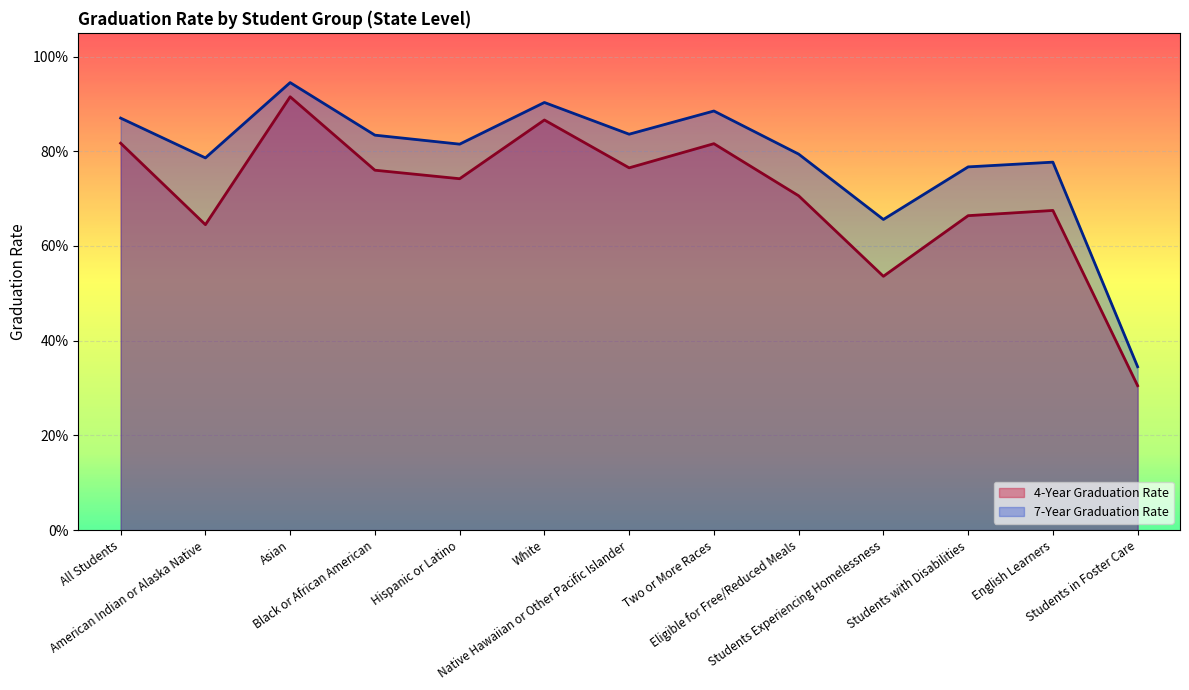

True or false: 4-Year Graduation Rate and 7-Year Graduation Rate cross at least once.

False